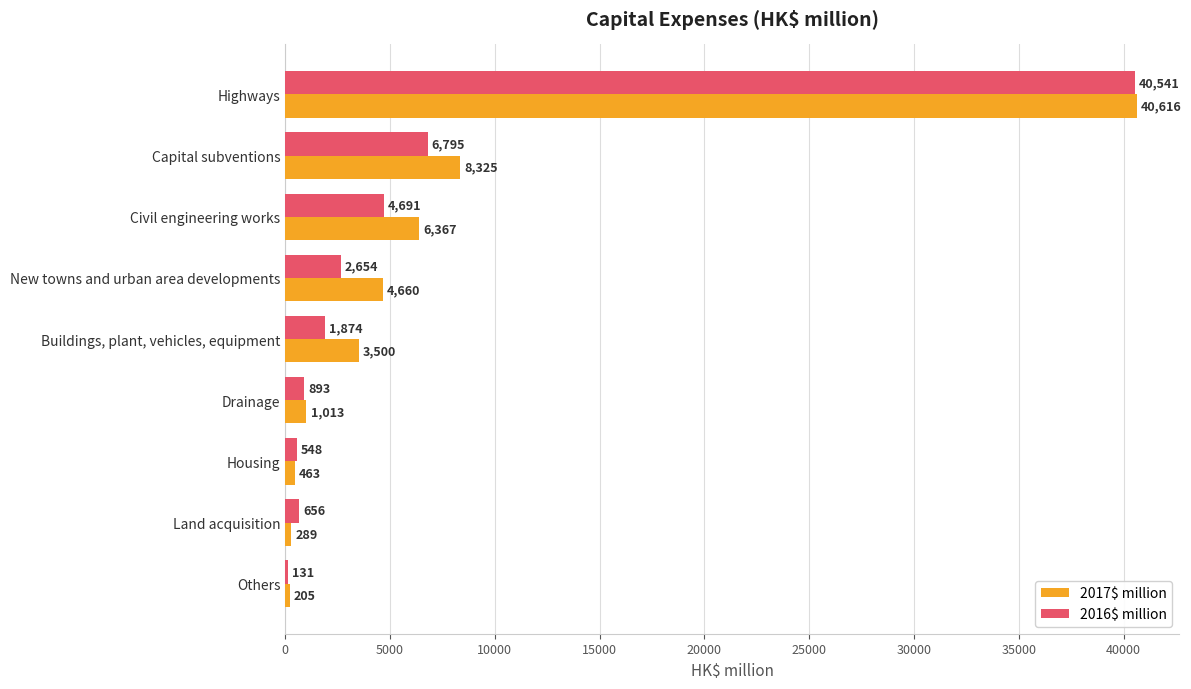

Is it true that 2016$ million equals 62318 at Highways?

False